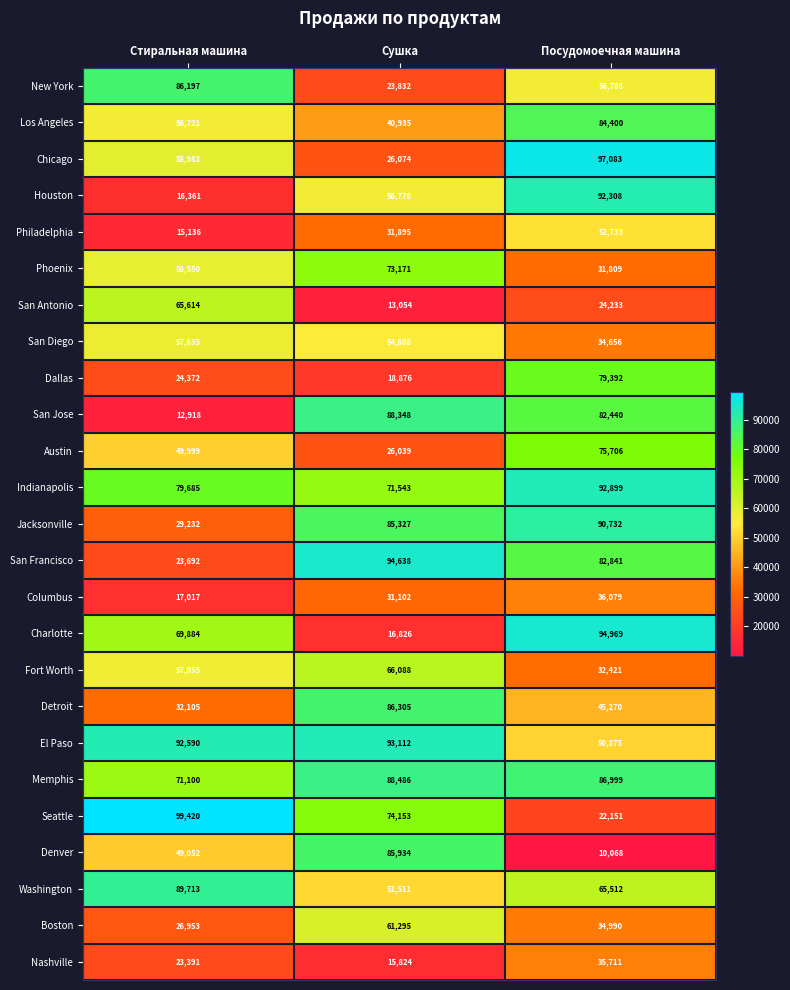

What is the spread (max minus min) of values at Сушка?

81584